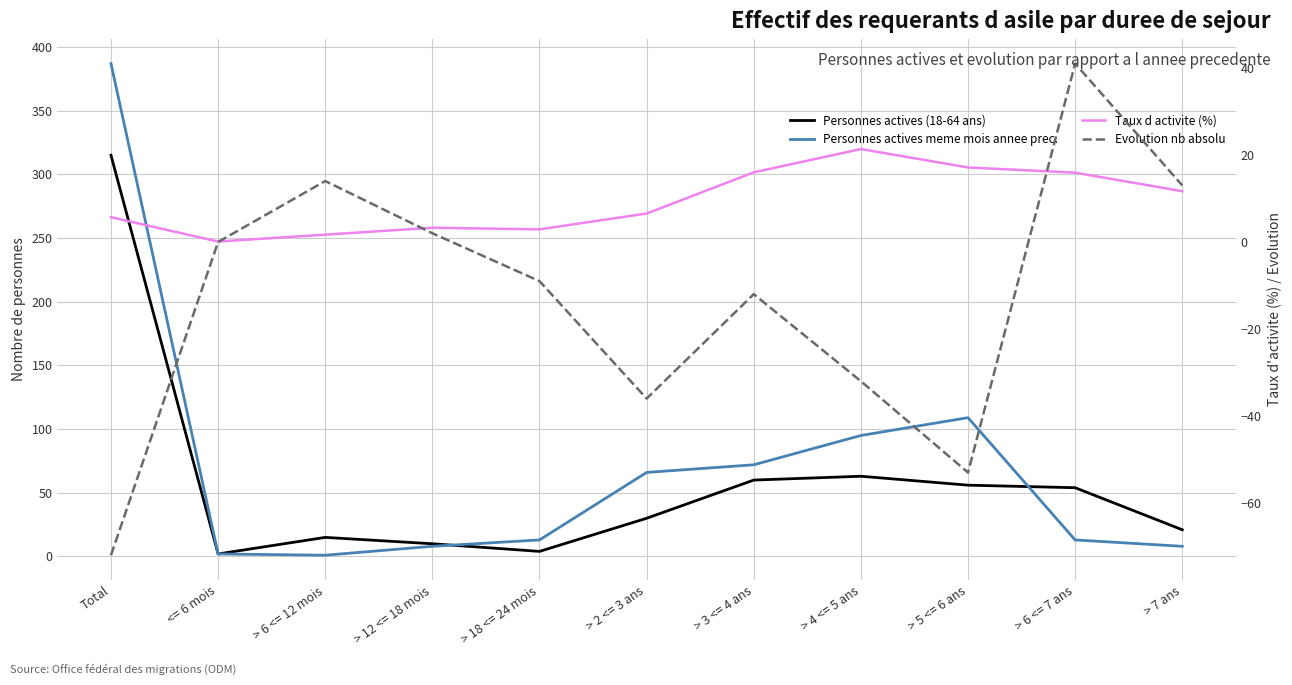

True or false: Taux d activite (%) has more than 1 points higher than both neighbors.

True